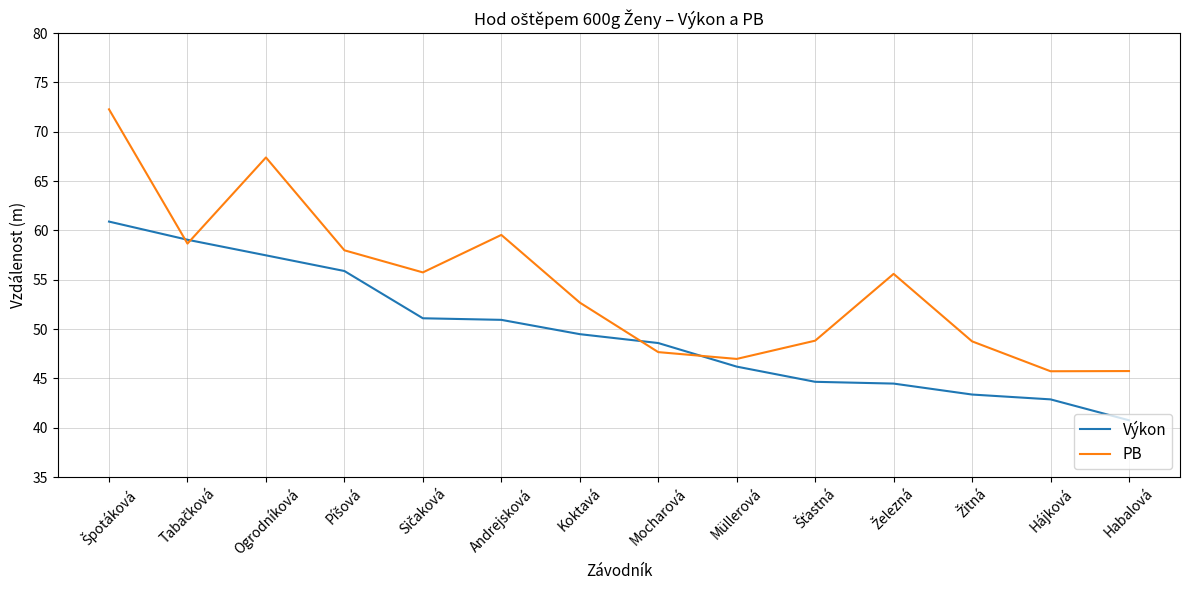

Is the value of Výkon at Hájková greater than the value of PB at Andrejsková?

No